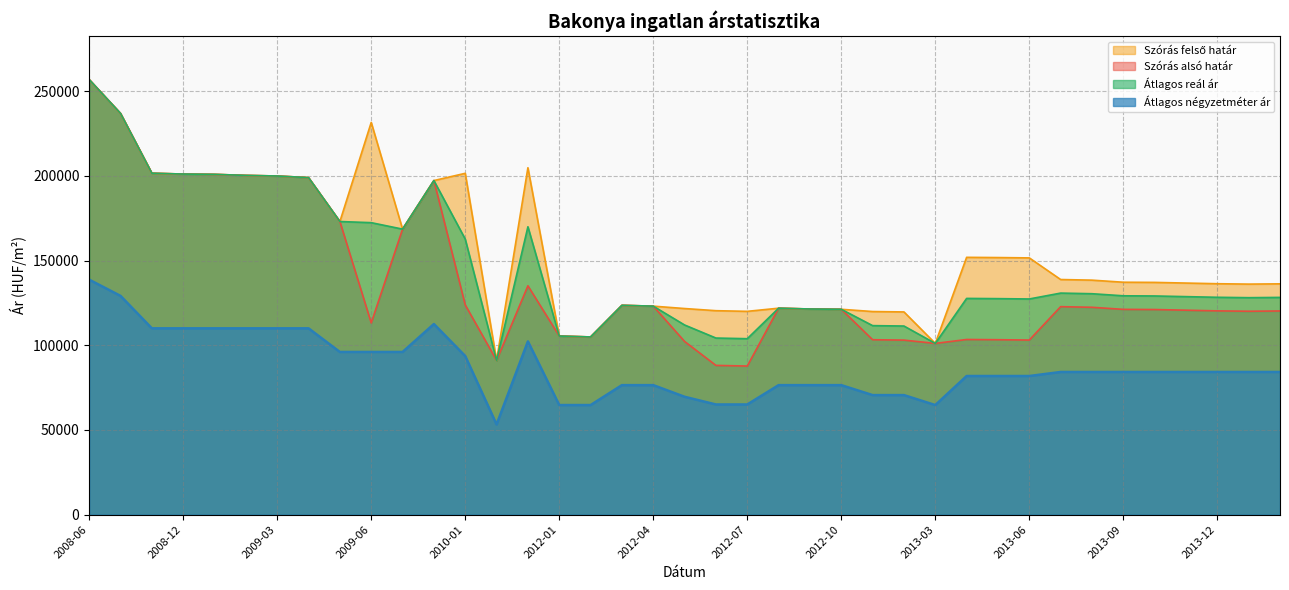

What are all the series names shown in the legend?

Átlagos négyzetméter ár, Szórás alsó határ, Szórás felső határ, Átlagos reál ár